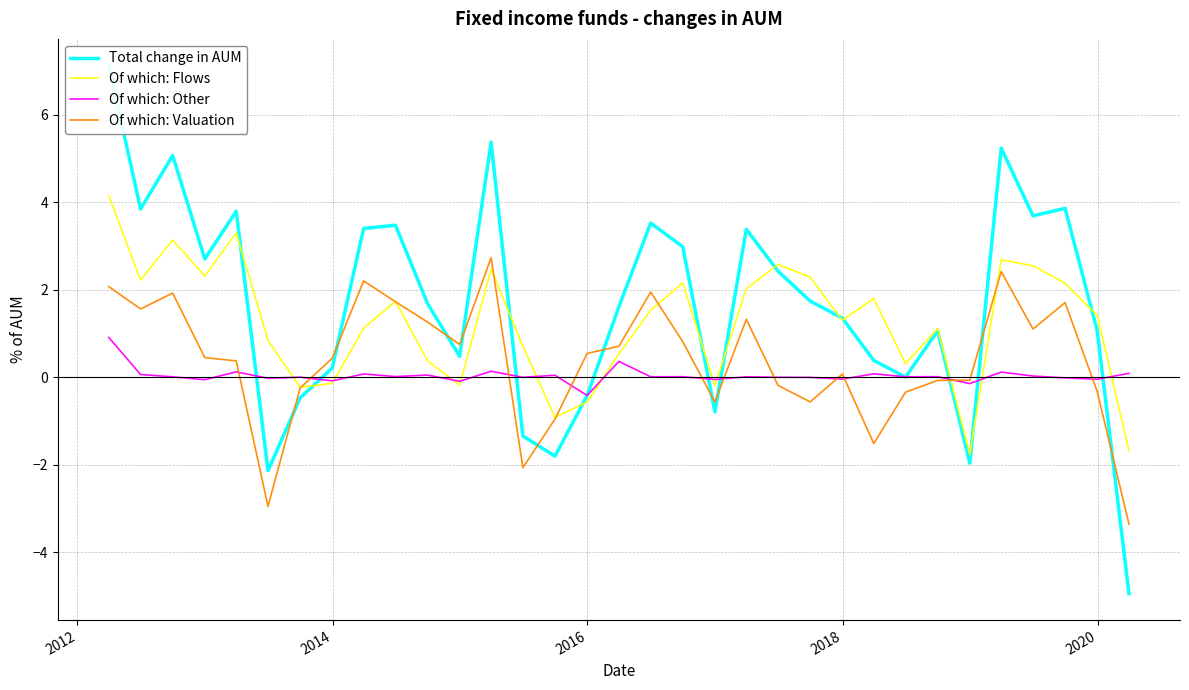

Which series has the largest range (max minus min)?

Total change in AUM